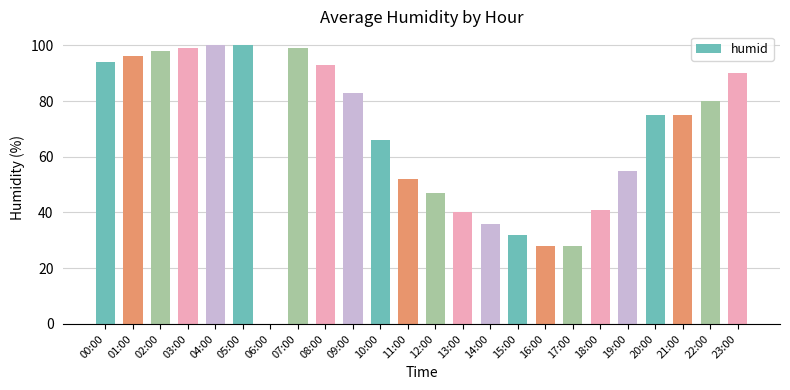

Read the value at 15:00.

32